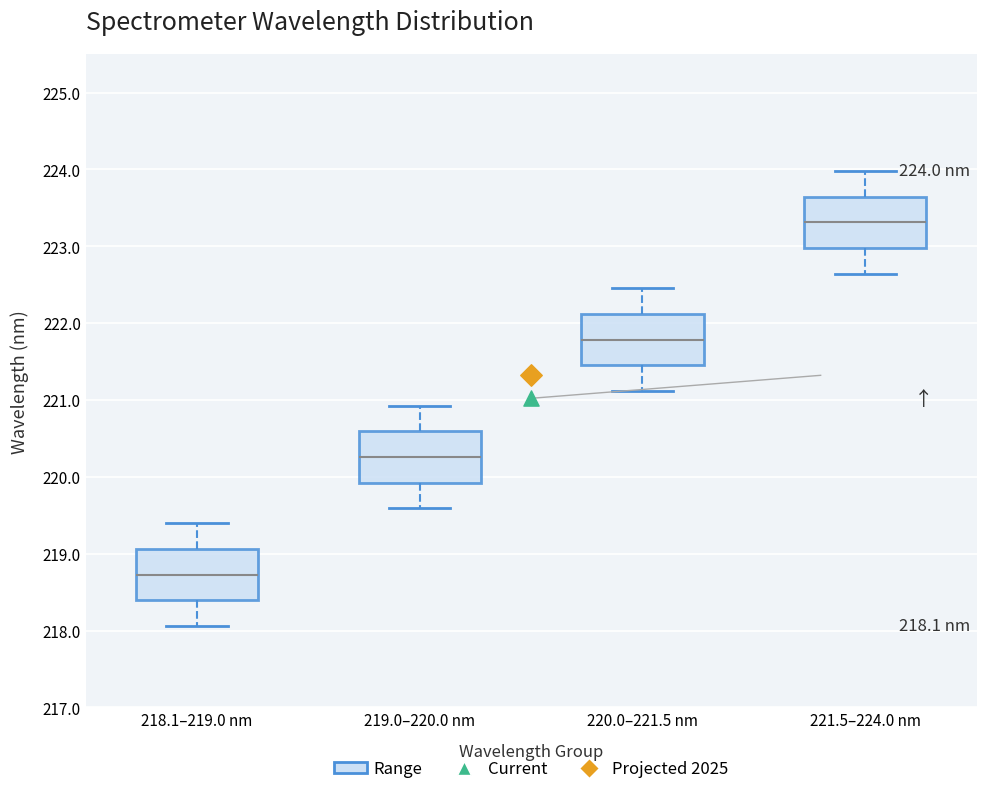

Which box has the highest median line?

221.5–224.0 nm